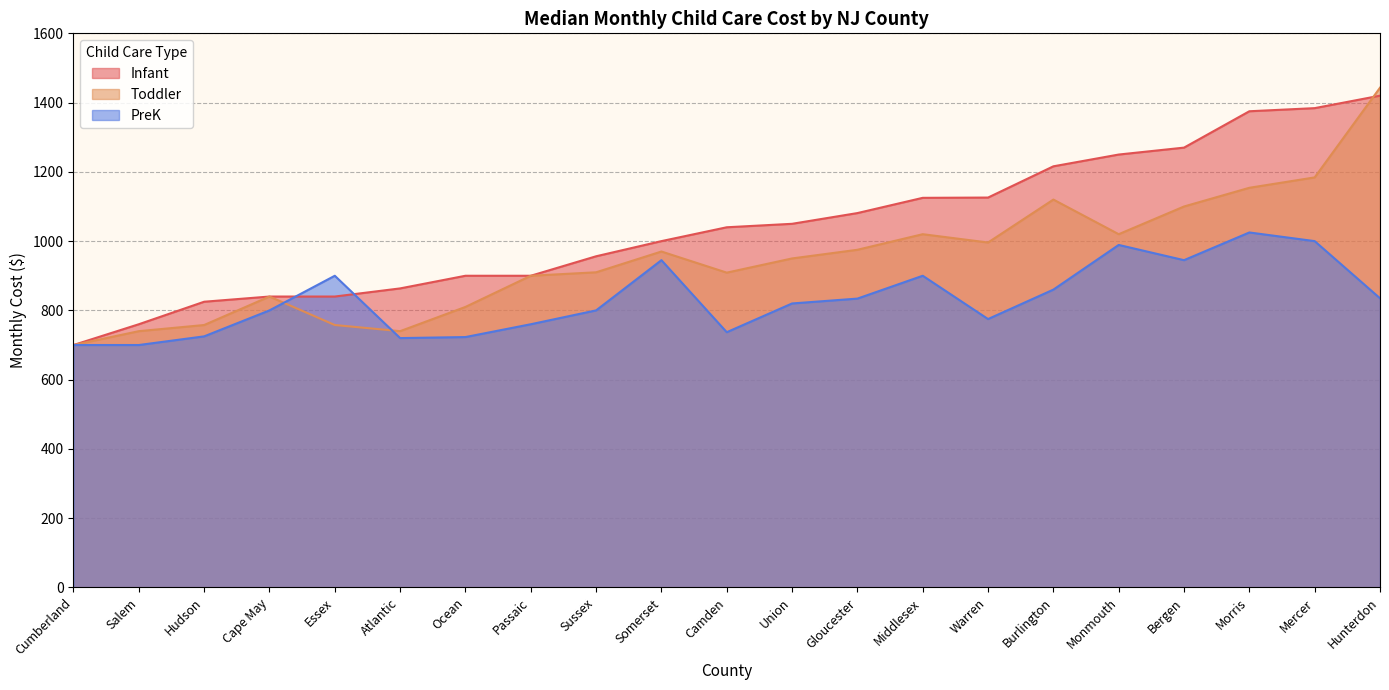

Is it true that Toddler equals 150.5 at Salem?

False